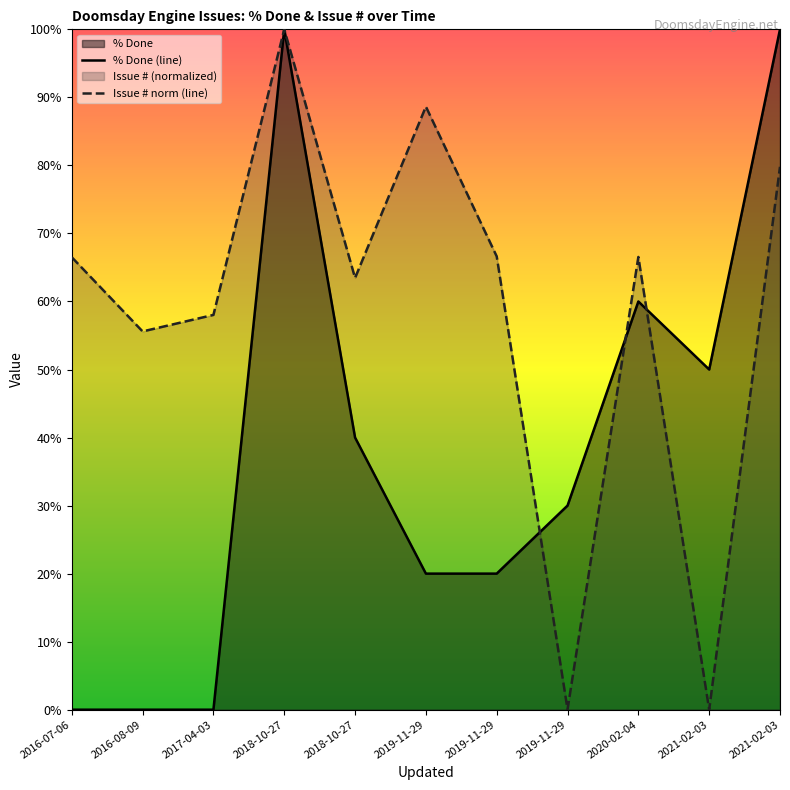

What is the average value of the Issue # series?

58.7